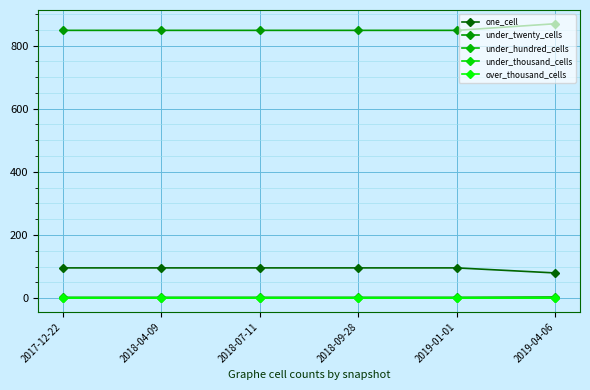

What is the label of the 6th point from the left?

2019-04-06